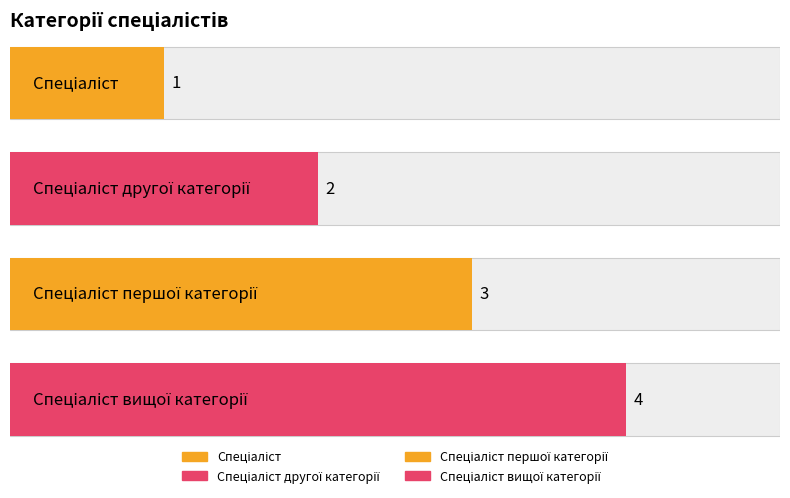

What is the ratio of the value at Спеціаліст другої категорії to the value at Спеціаліст?

2.0